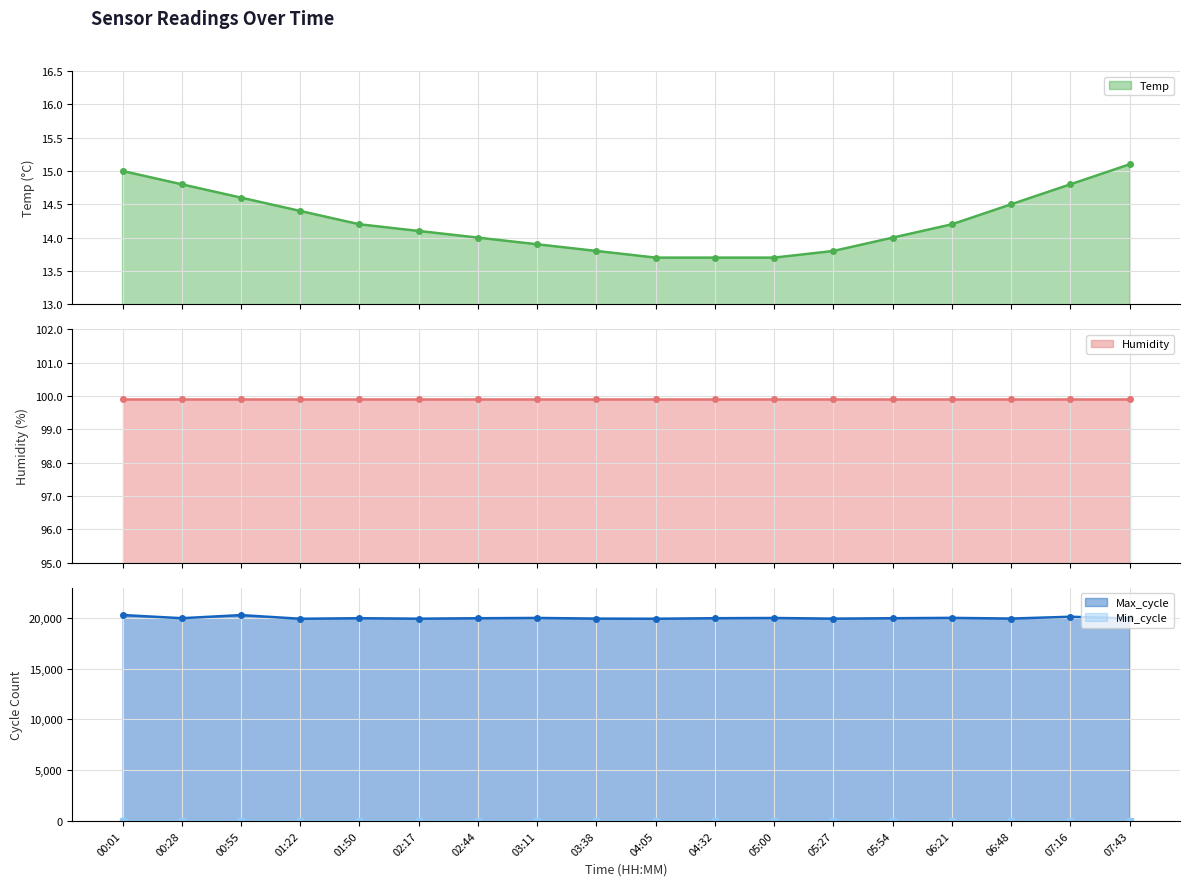

What is the total value across all series at 02:44?

19990.0